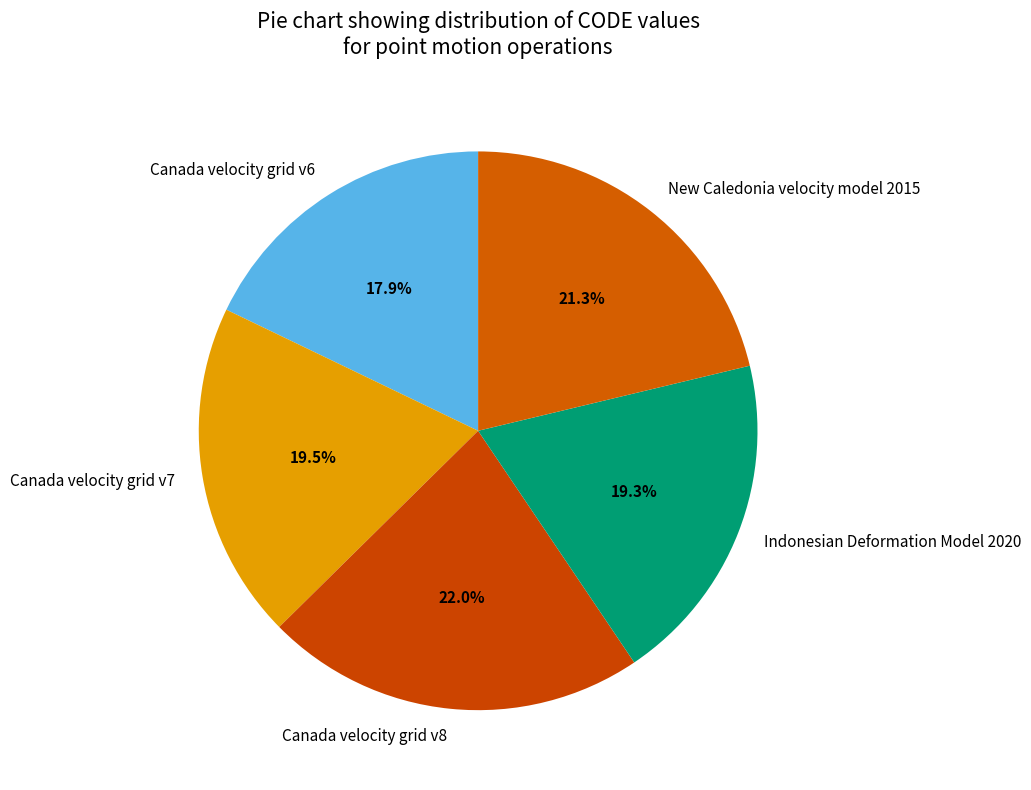

Between New Caledonia velocity model 2015 and Indonesian Deformation Model 2020, which is larger?

New Caledonia velocity model 2015